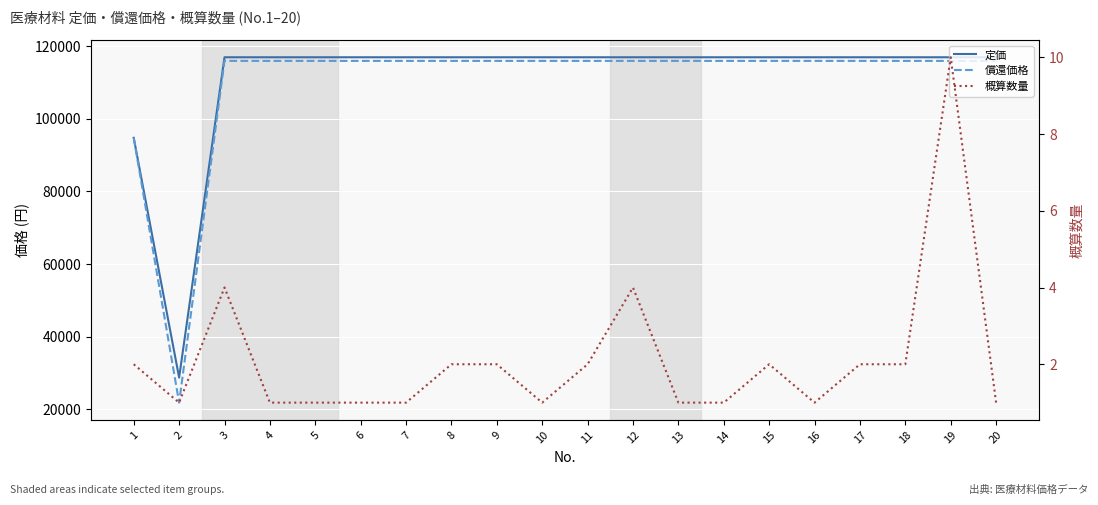

True or false: 定価 has more than 2 points higher than both neighbors.

False